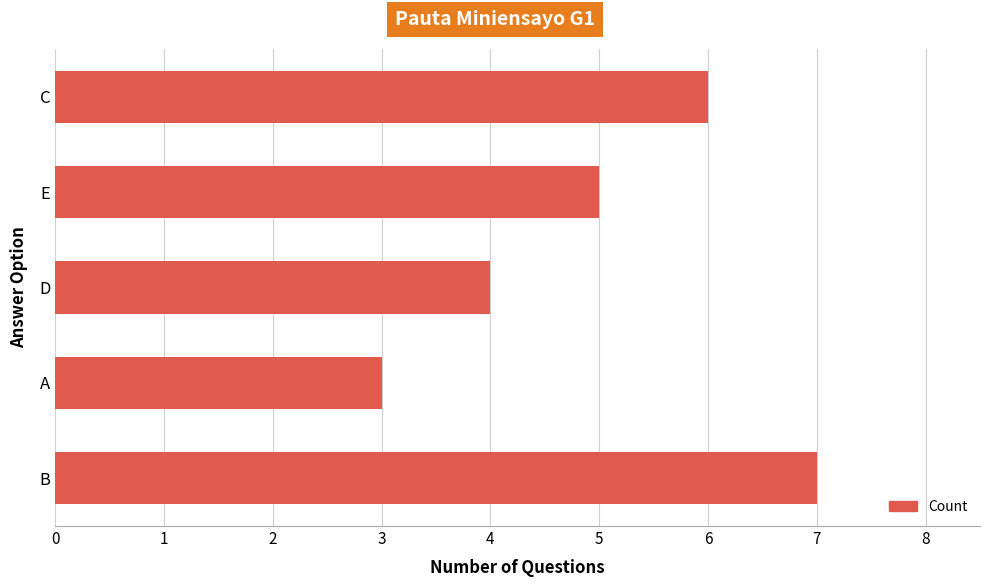

The chart shows a value of 2 at E. True or false?

False